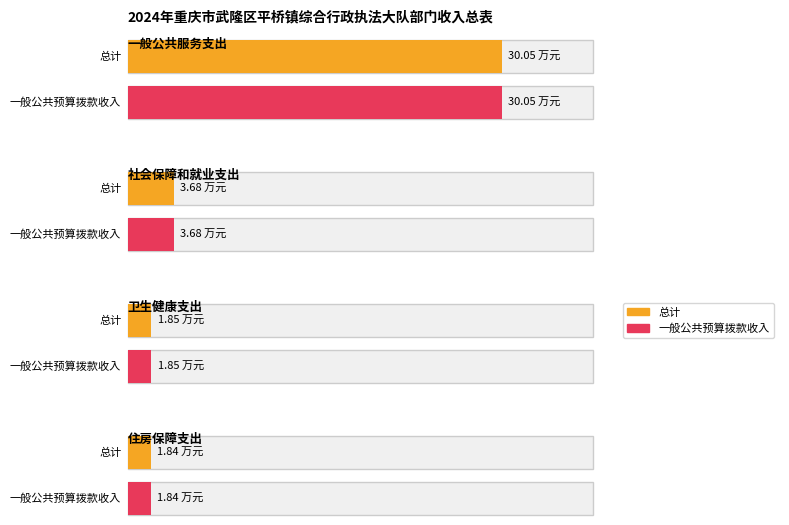

How many bars are there in total?

8